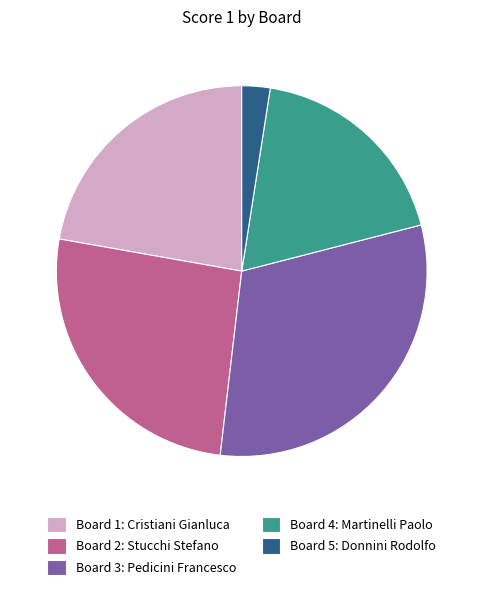

Does Board 1: Cristiani Gianluca account for over 50% of the chart?

No